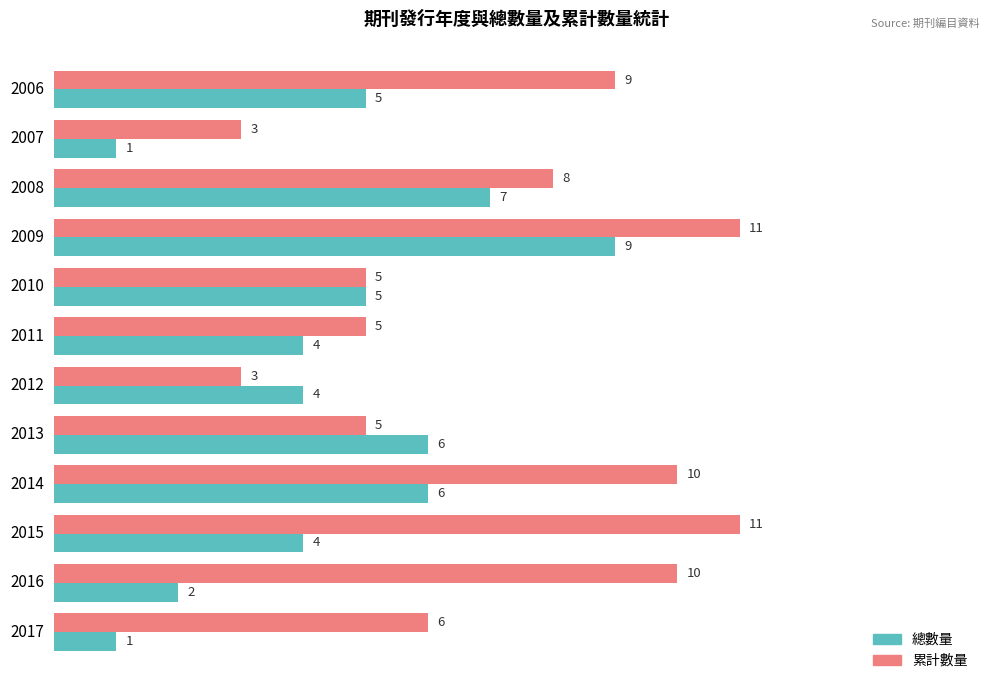

How many 總數量 values are between 4 and 6?

7